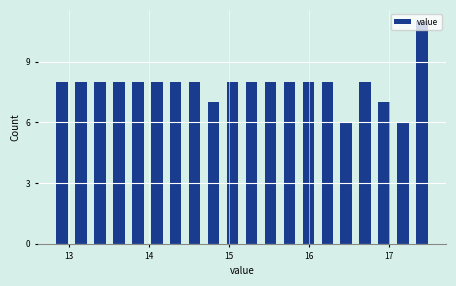

Around what value on the x-axis is the tallest bar? Give the approximate position of its centre, as read against the axis.

17.4